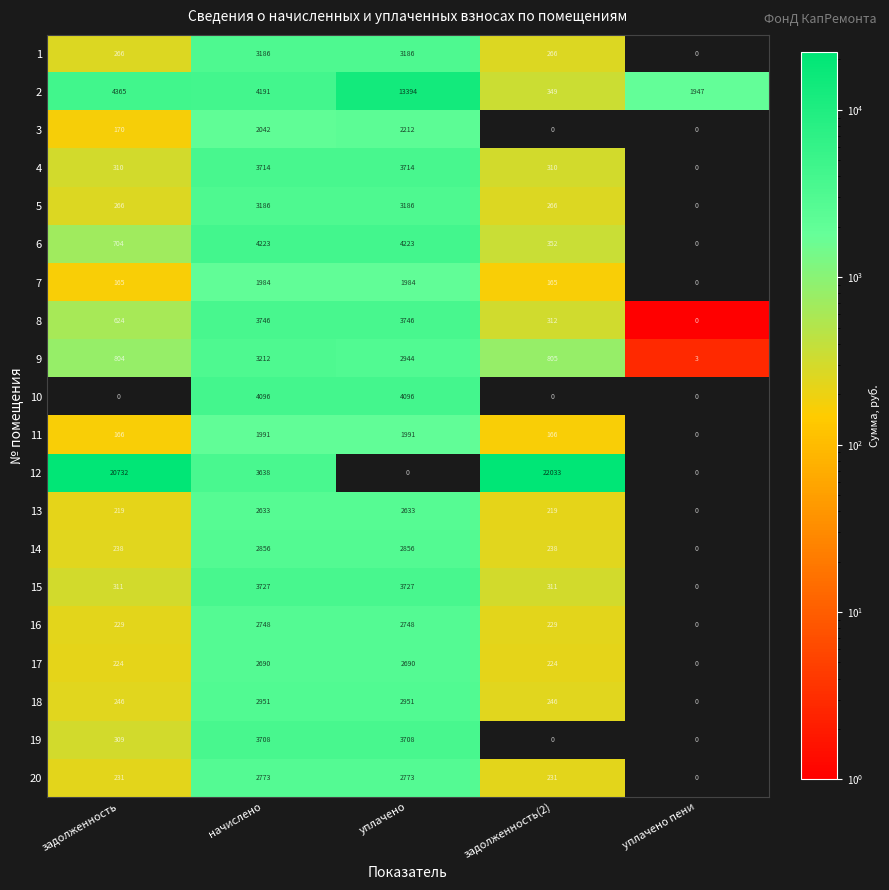

What is the difference between the highest and lowest values at начислено?

2239